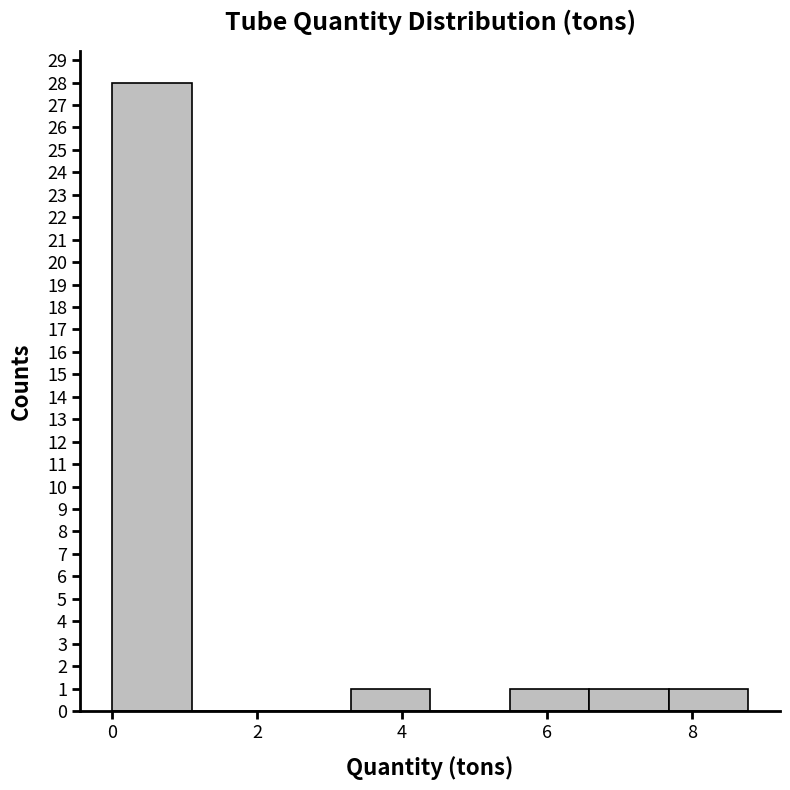

Reading left to right, transcribe this chart: for each bar, give the range it covers on the x-axis and its height. Neither the bar edges nor the heights are printed on the chart, so give them approximately, as read against the axes.

0.0 to 1.0: 28
1.0 to 2.2: 0
2.2 to 3.2: 0
3.2 to 4.4: 1
4.4 to 5.4: 0
5.4 to 6.6: 1
6.6 to 7.6: 1
7.6 to 8.8: 1